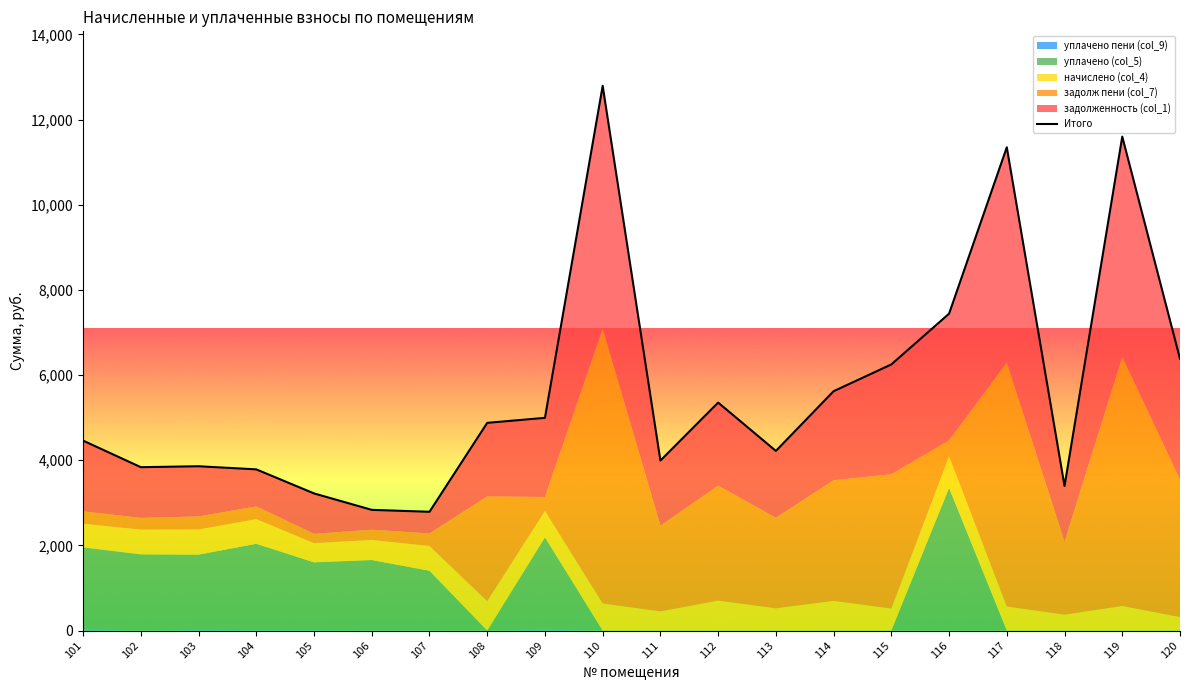

At which label is the value closest to 7792?

116